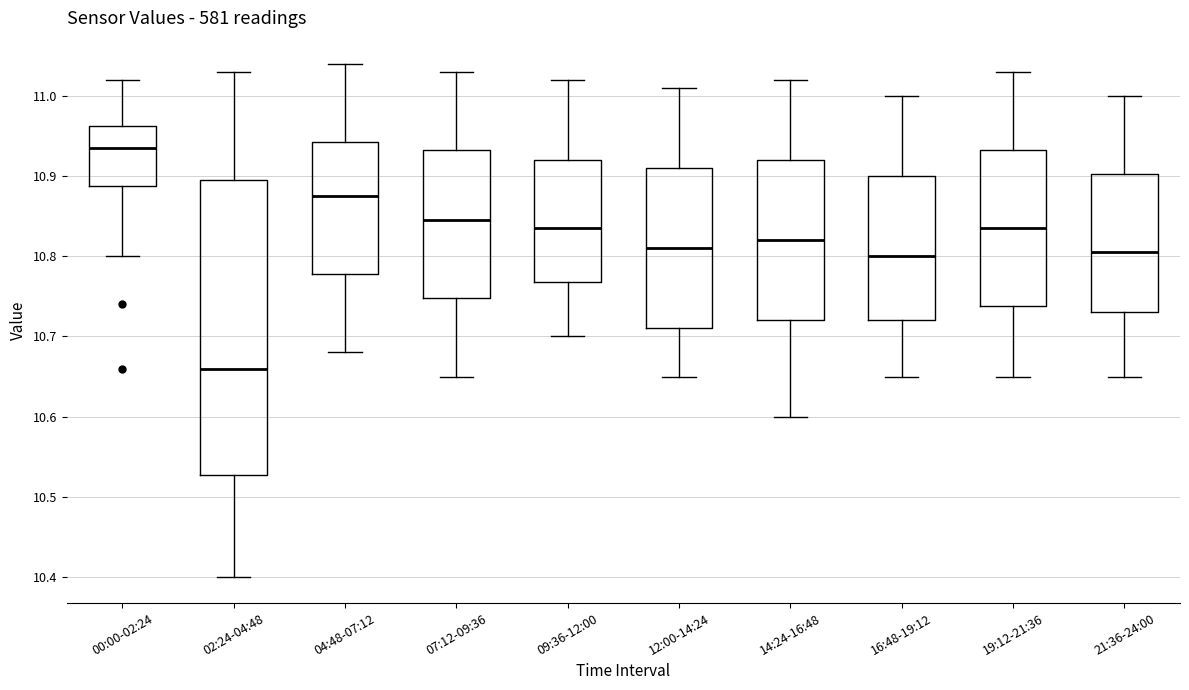

Reading left to right, read every box against the y-axis: the position of its median line, the range the box covers, and the ends of its whiskers. The values are not printed on the chart, so give them approximately, as read against the axis.

00:00-02:24: median 10.94, box 10.89 to 10.96, whiskers 10.80 to 11.02
02:24-04:48: median 10.66, box 10.53 to 10.90, whiskers 10.40 to 11.03
04:48-07:12: median 10.88, box 10.78 to 10.94, whiskers 10.68 to 11.04
07:12-09:36: median 10.85, box 10.75 to 10.93, whiskers 10.65 to 11.03
09:36-12:00: median 10.84, box 10.77 to 10.92, whiskers 10.70 to 11.02
12:00-14:24: median 10.81, box 10.71 to 10.91, whiskers 10.65 to 11.01
14:24-16:48: median 10.82, box 10.72 to 10.92, whiskers 10.60 to 11.02
16:48-19:12: median 10.80, box 10.72 to 10.90, whiskers 10.65 to 11.00
19:12-21:36: median 10.84, box 10.74 to 10.93, whiskers 10.65 to 11.03
21:36-24:00: median 10.81, box 10.73 to 10.90, whiskers 10.65 to 11.00